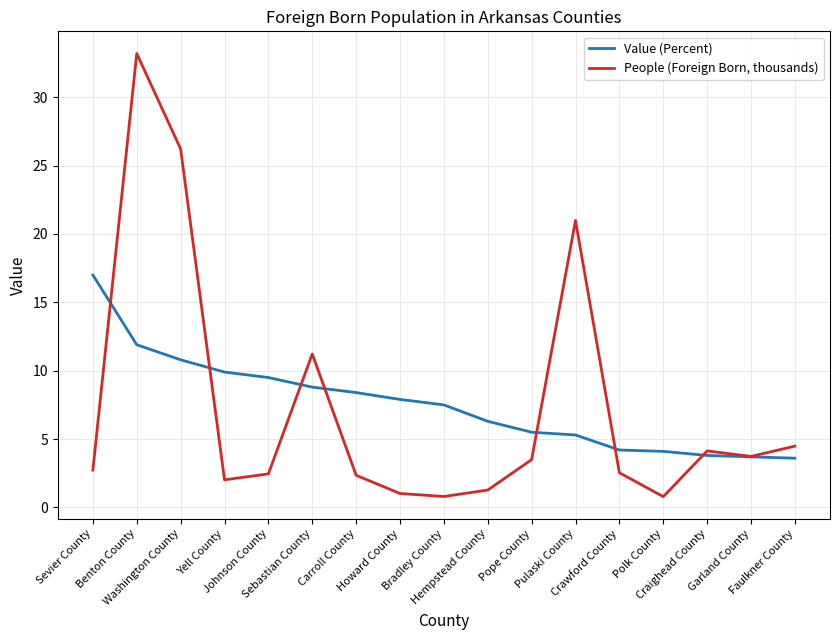

Which series has the widest spread of values?

People (Foreign Born, thousands)